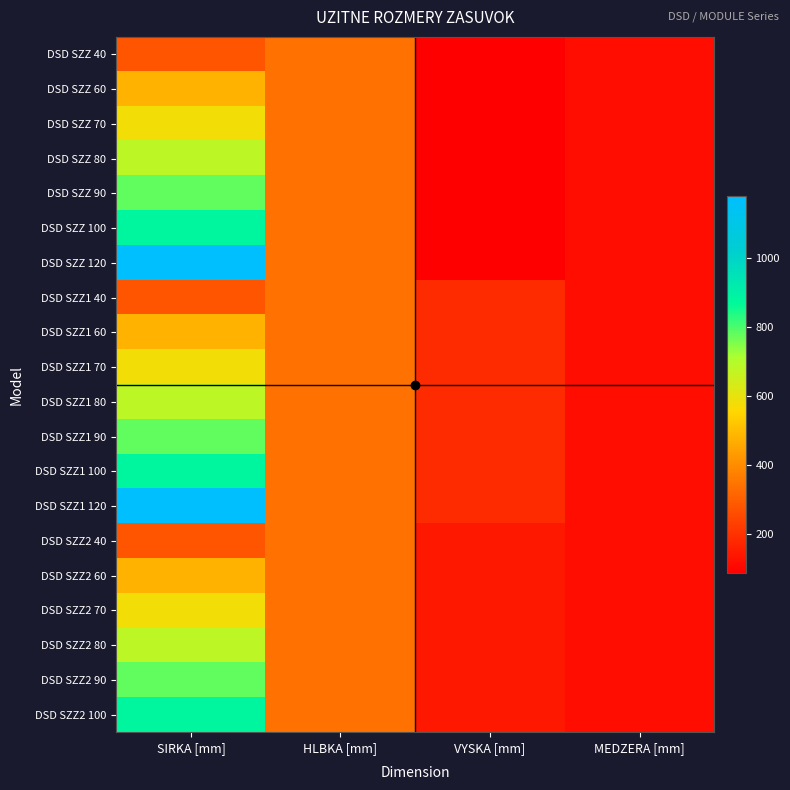

Which series has the largest total across all categories?

DSD SZZ1 120